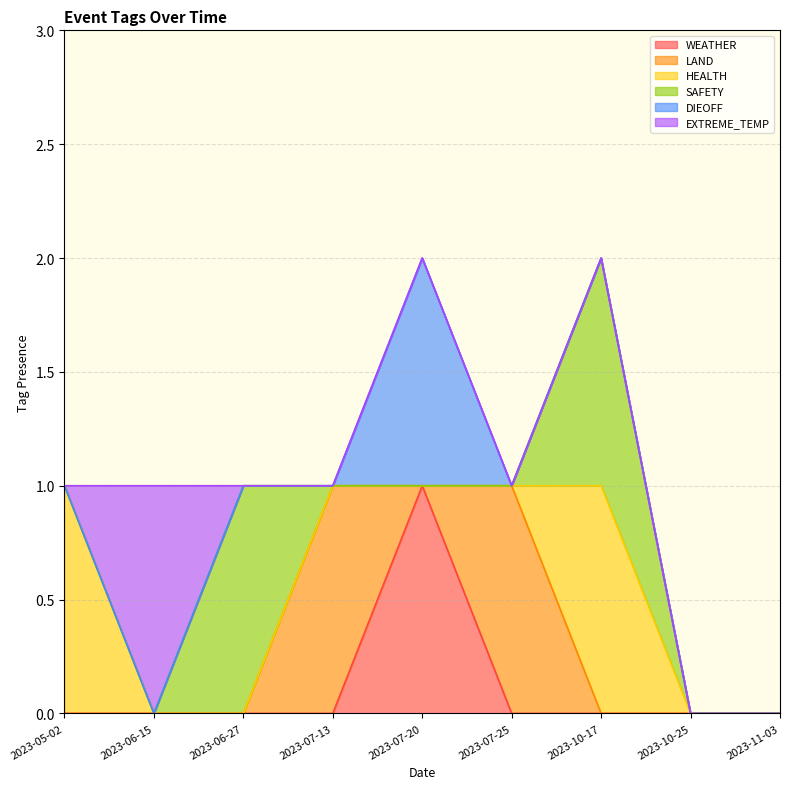

Which series ends up on top after the final intersection of HEALTH and LAND?

HEALTH